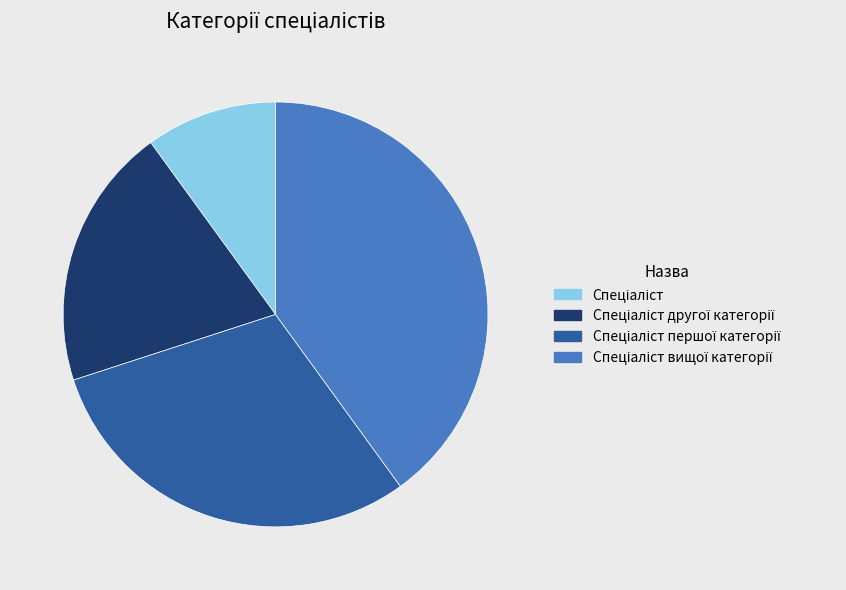

Does any single category account for the majority?

No